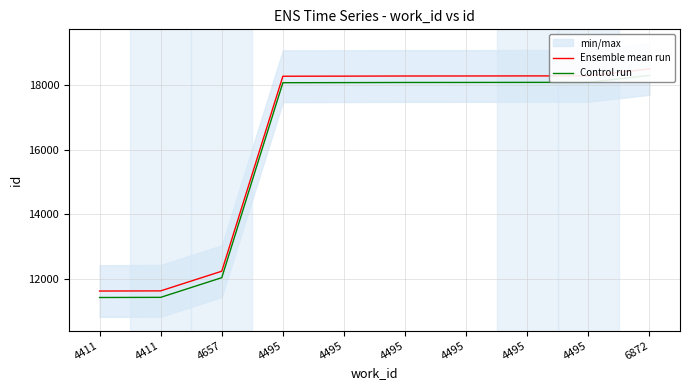

What is the value of the Ensemble mean run point at the 9th from the left?

18269